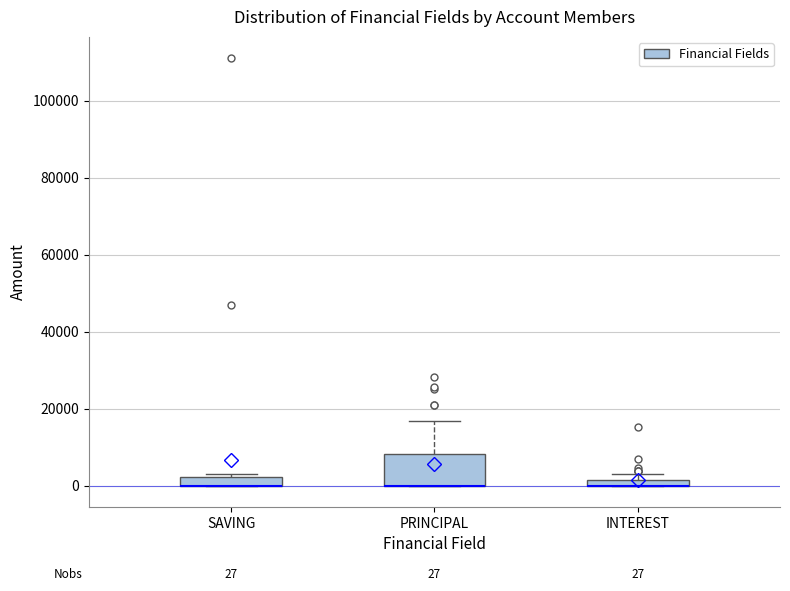

Comparing the boxes themselves (not the whiskers), which one is the tallest?

PRINCIPAL